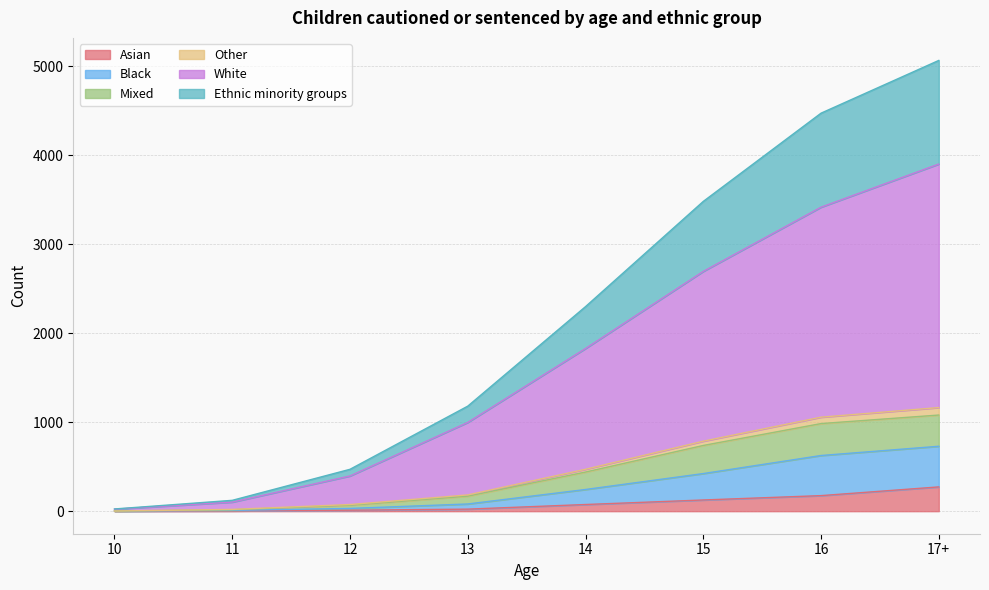

What is the value of the Ethnic minority groups point at the 3rd from the left?

67